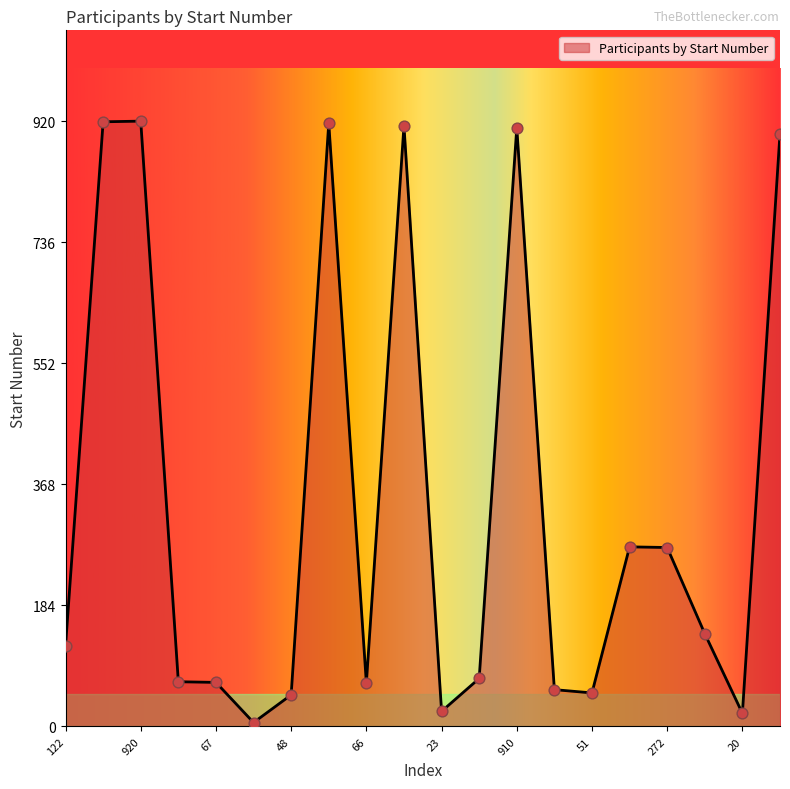

What is the difference between the maximum and minimum values?

914